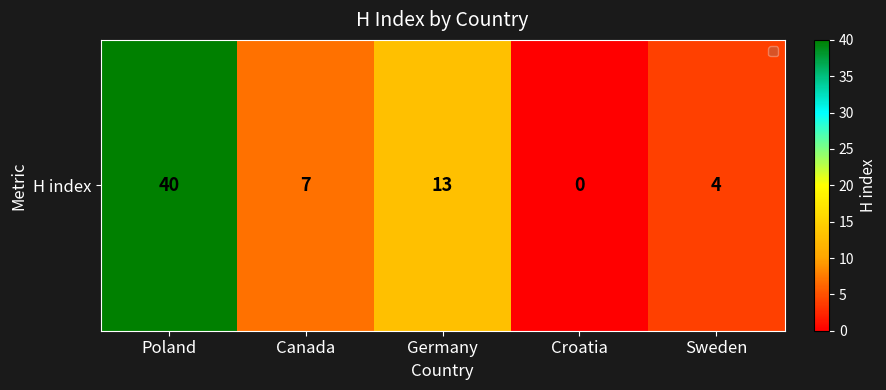

Count the number of categories in the chart.

5